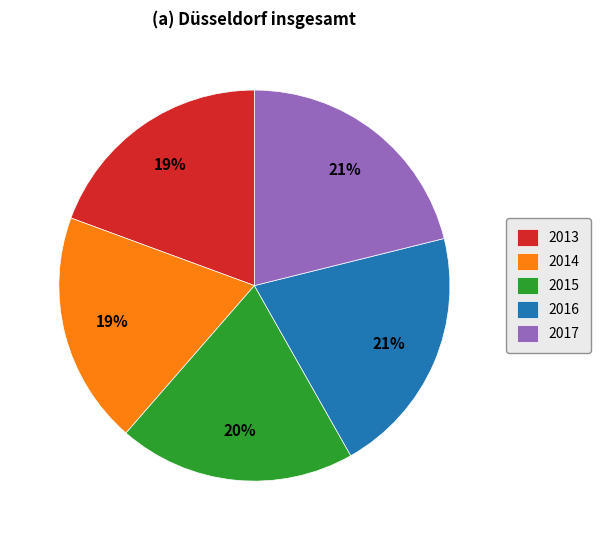

Count the number of slices in the pie.

5